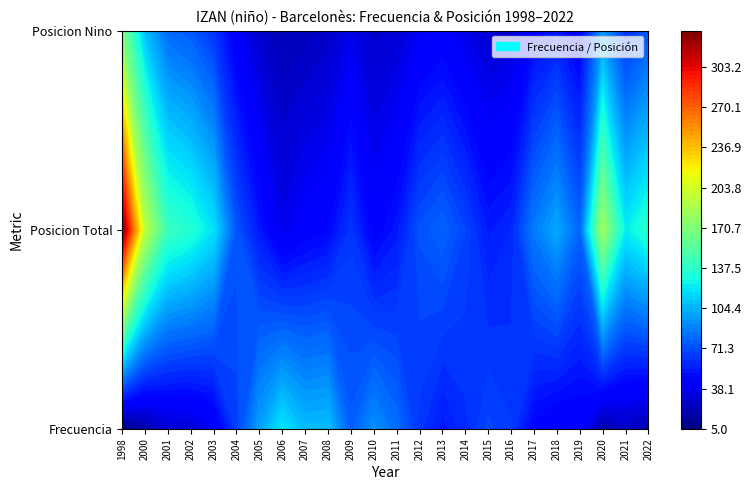

Which series has the largest total across all categories?

Posicion Total